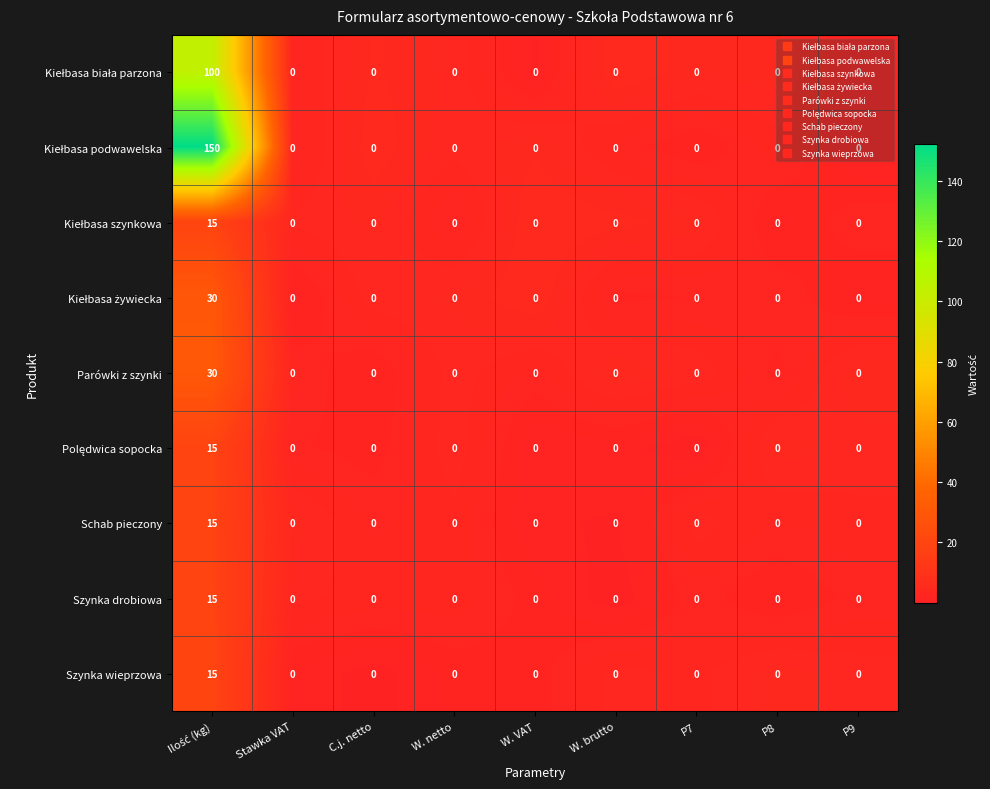

The Szynka drobiowa series shows 10 at W. netto. True or false?

False